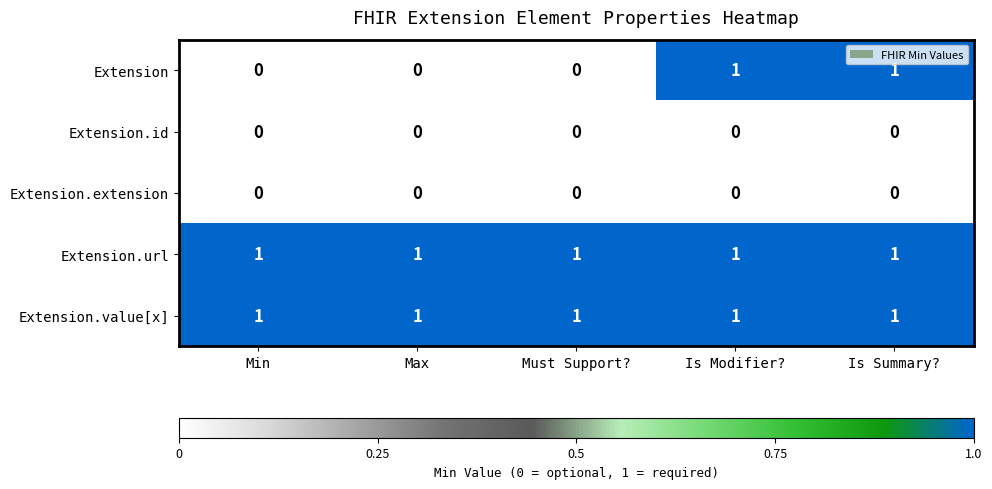

Between Must Support? and Is Modifier?, which series saw the biggest shift?

Extension